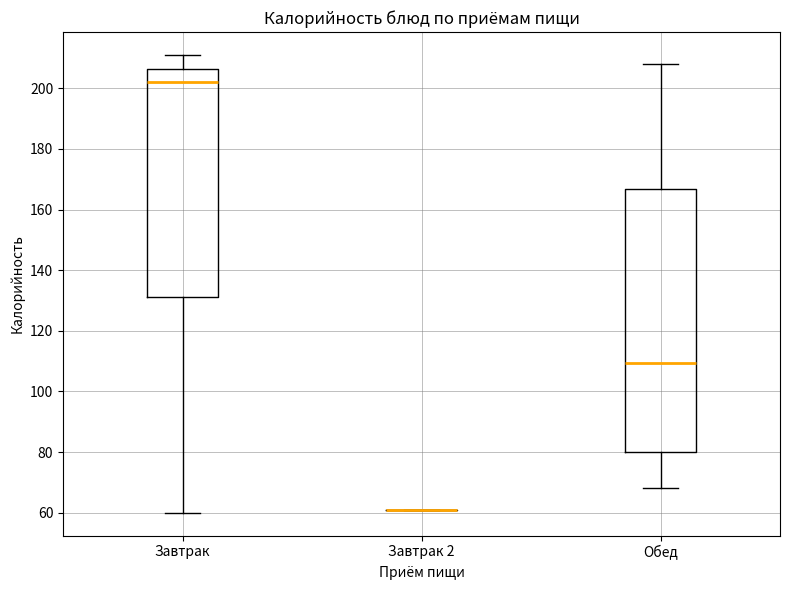

Reading left to right, read every box against the y-axis: the position of its median line, the range the box covers, and the ends of its whiskers. The values are not printed on the chart, so give them approximately, as read against the axis.

Завтрак: median 202, box 132 to 206, whiskers 60 to 212
Завтрак 2: box collapsed to a line at 62, whiskers 62 to 62
Обед: median 110, box 80 to 166, whiskers 68 to 208